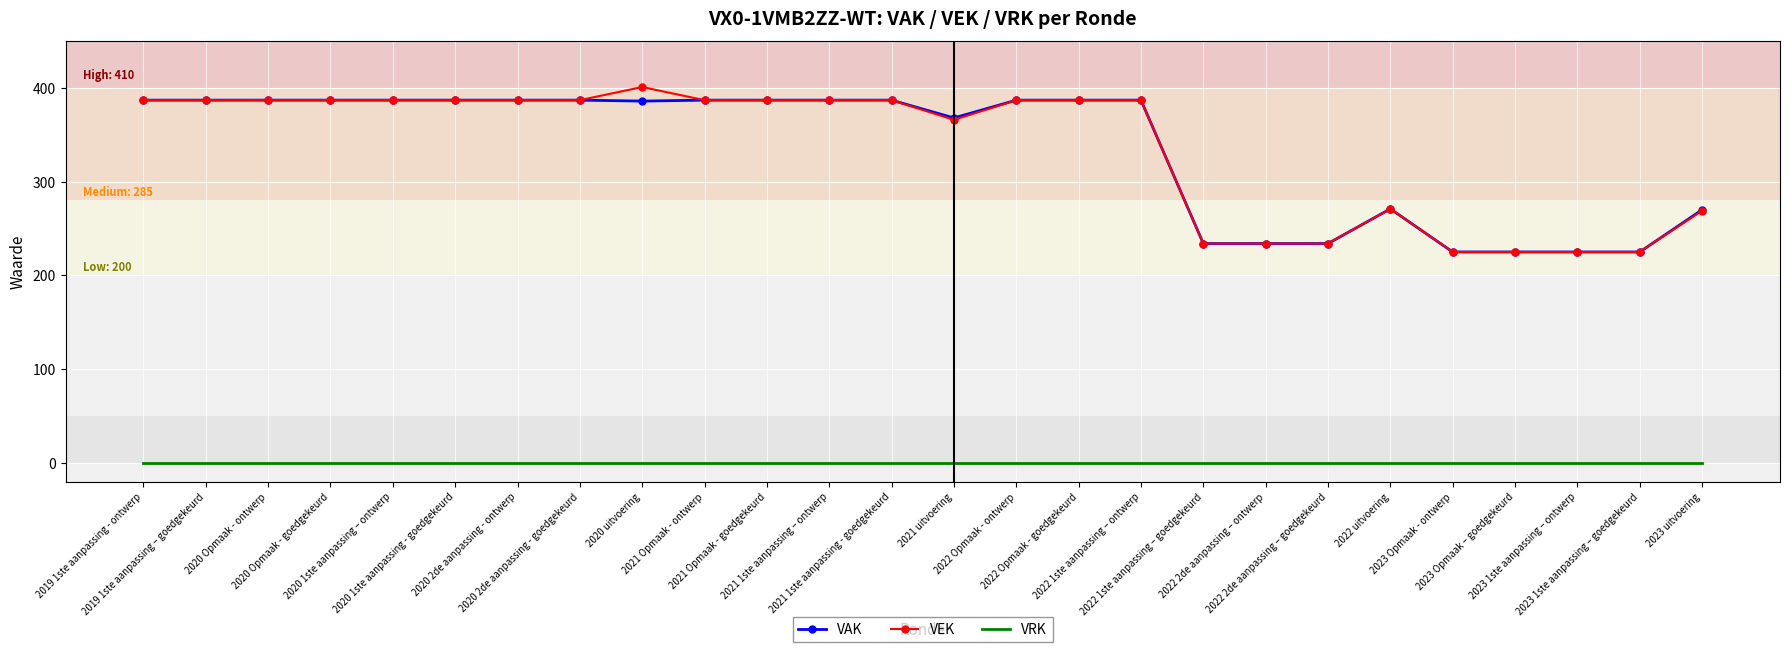

True or false: VRK and VEK intersect in this chart.

False